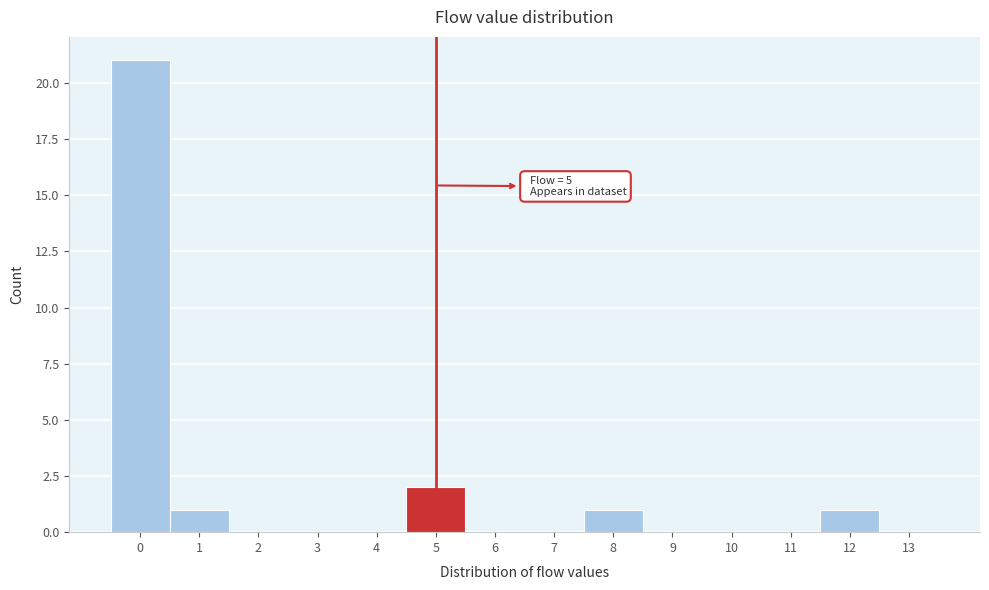

Which range on the x-axis has the tallest bar?

-0.5 to 0.5